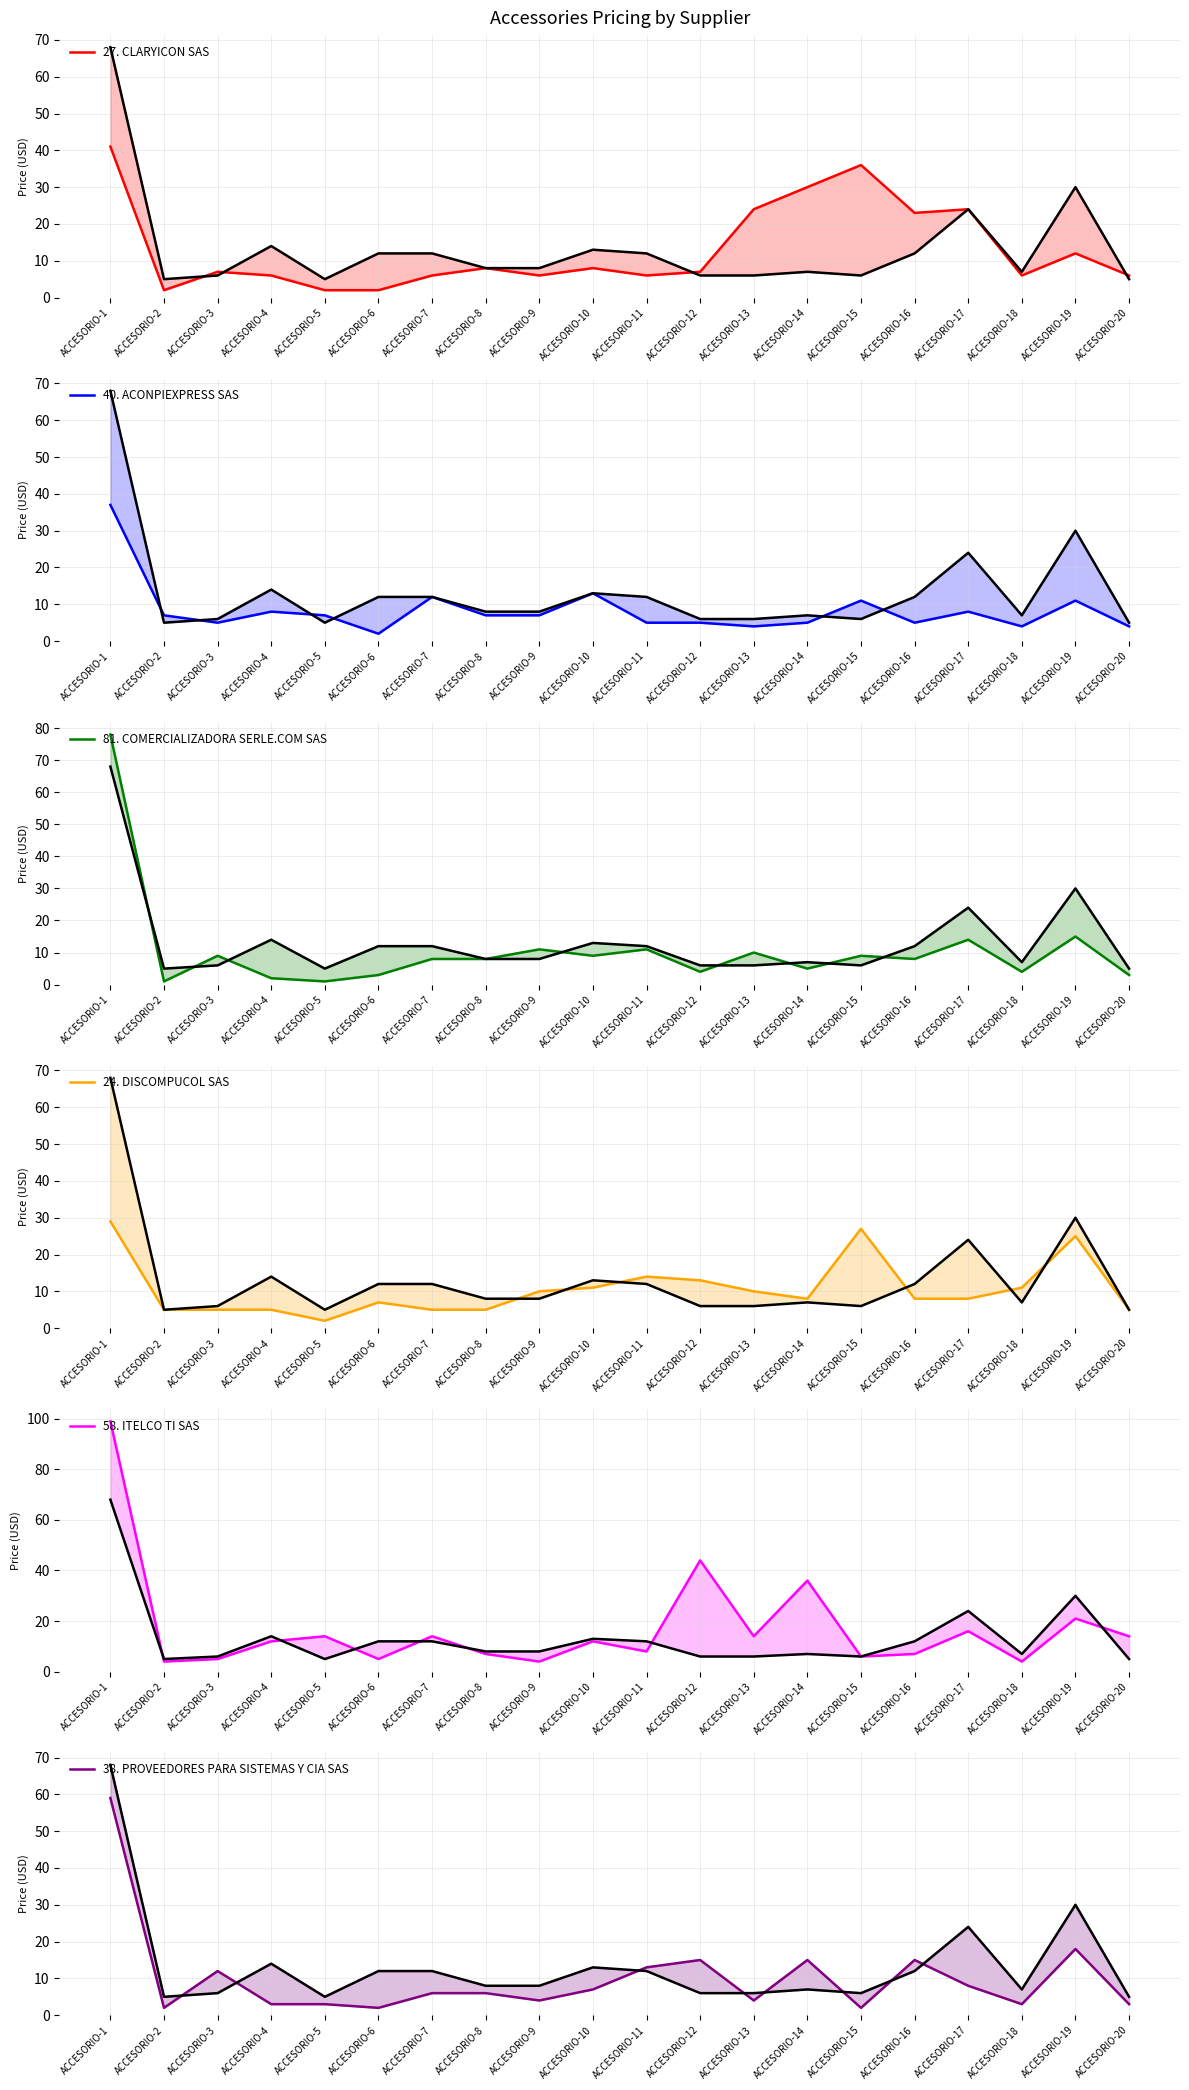

How many lines are shown in the chart?

6